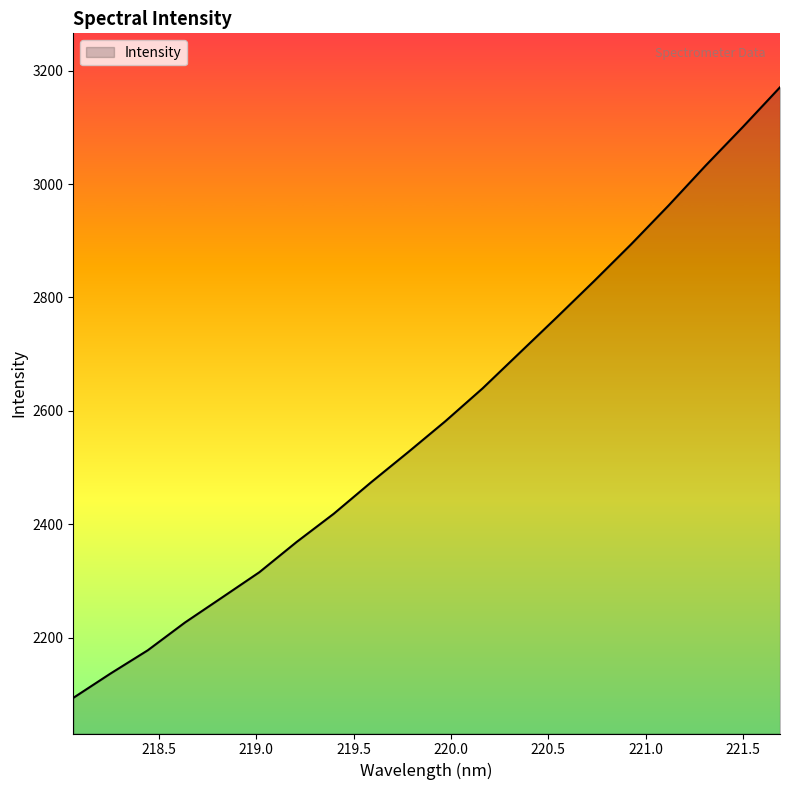

What is the difference between the maximum and minimum values?

1076.9